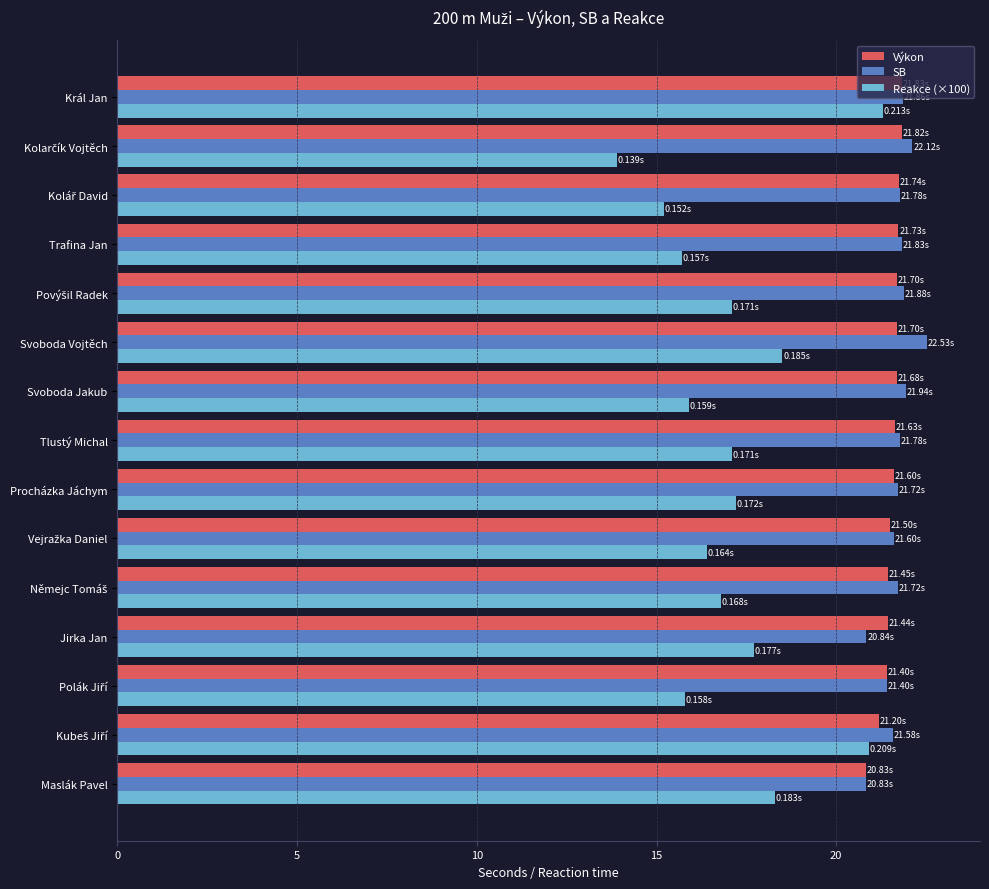

What is the total value across all series at Tlustý Michal?

60.5